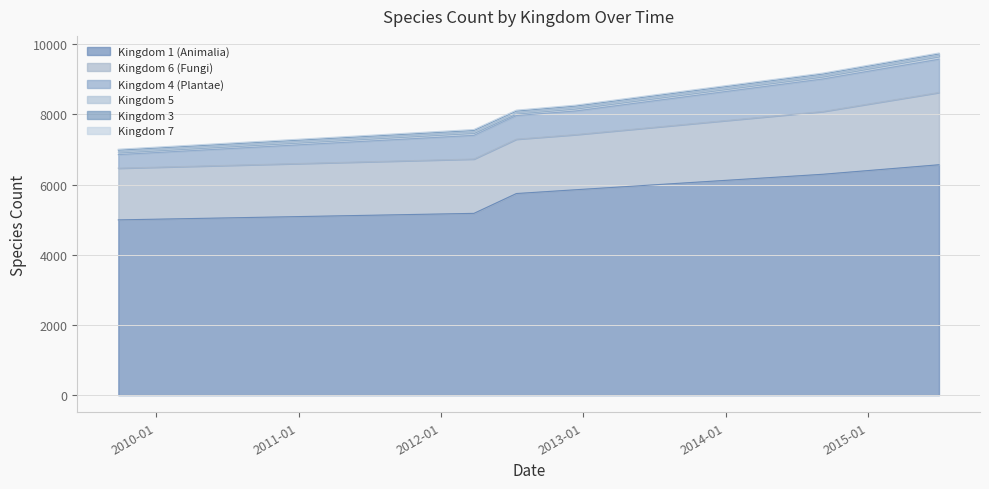

List the series in order of their peak value, highest first.

Kingdom 1 (Animalia), Kingdom 6 (Fungi), Kingdom 4 (Plantae), Kingdom 5, Kingdom 3, Kingdom 7